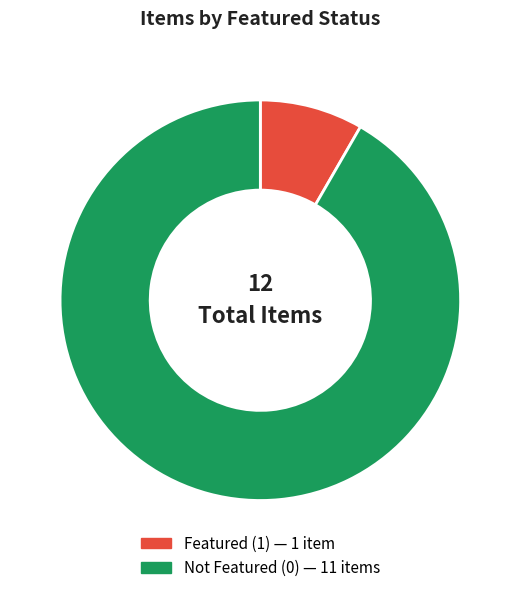

Is there a majority slice in this chart?

Yes